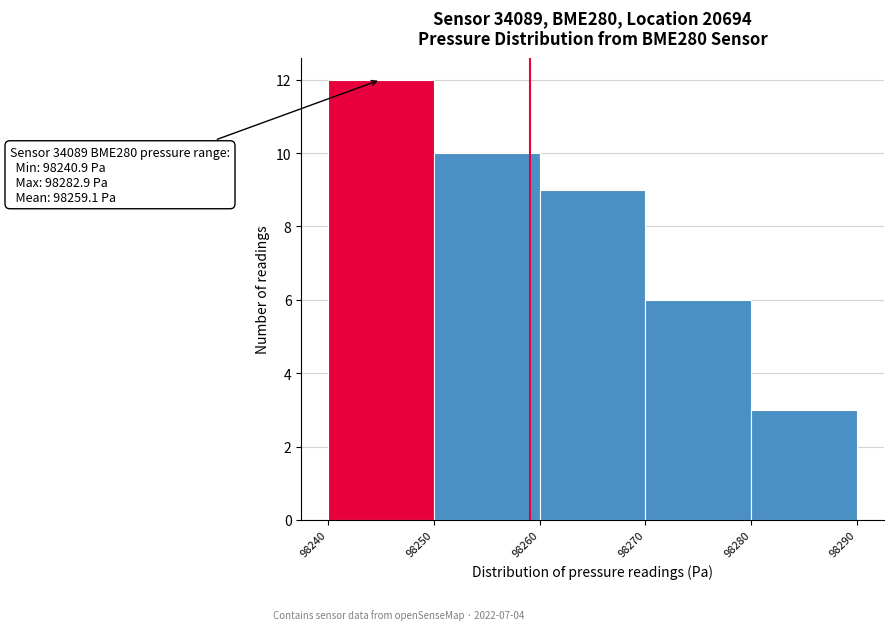

Over which range of the x-axis is the bar tallest?

98240 to 98250